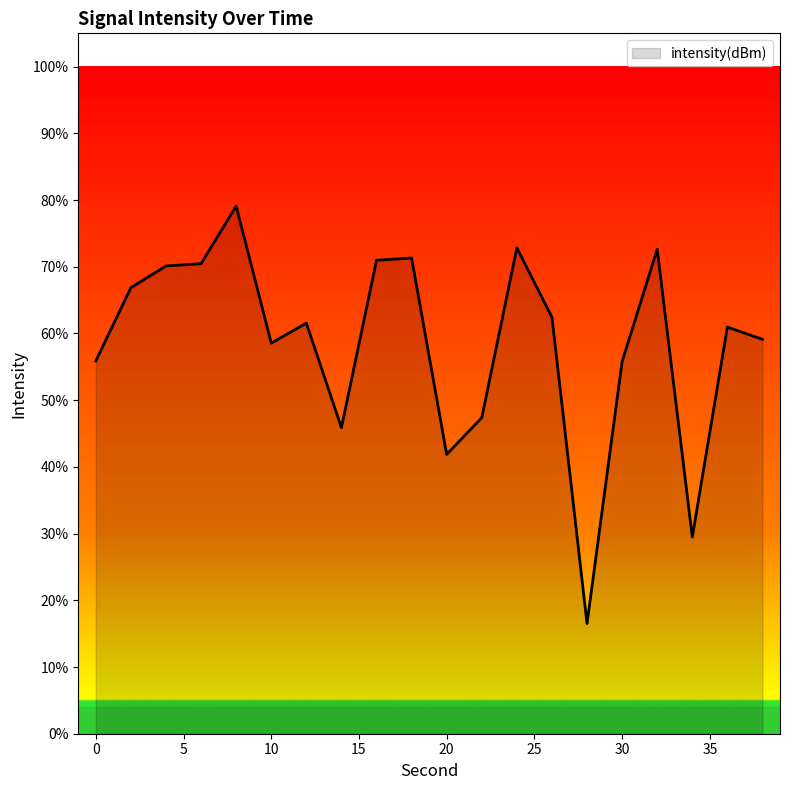

What is the minimum value shown in the chart?

16.5